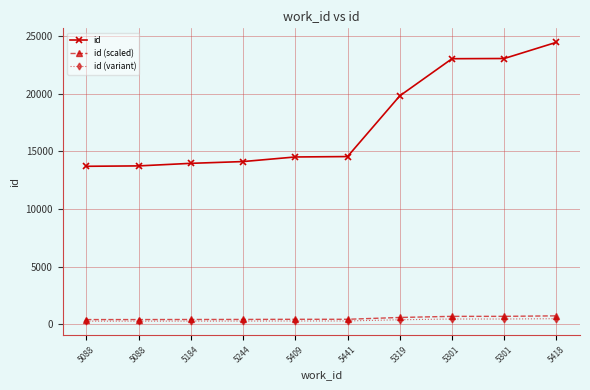

Rank the series at 5441 from highest to lowest value.

id, id (scaled), id (variant)